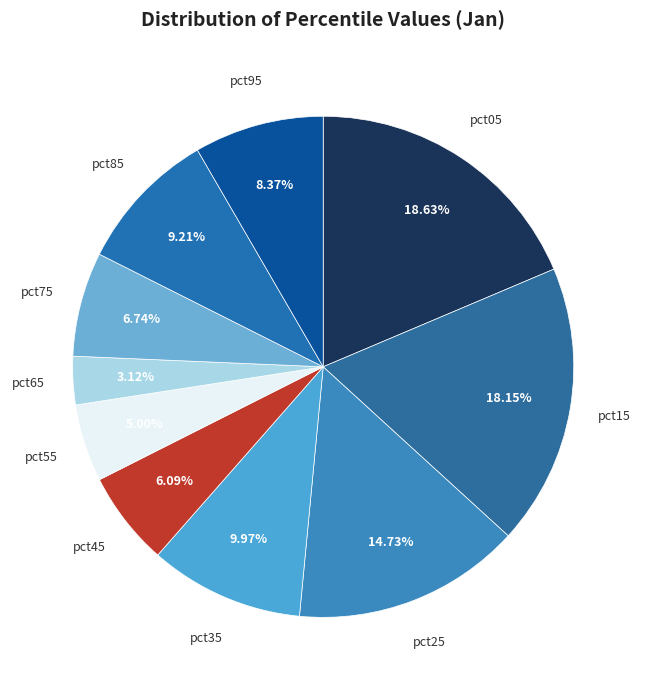

How many slices are in this pie chart?

10